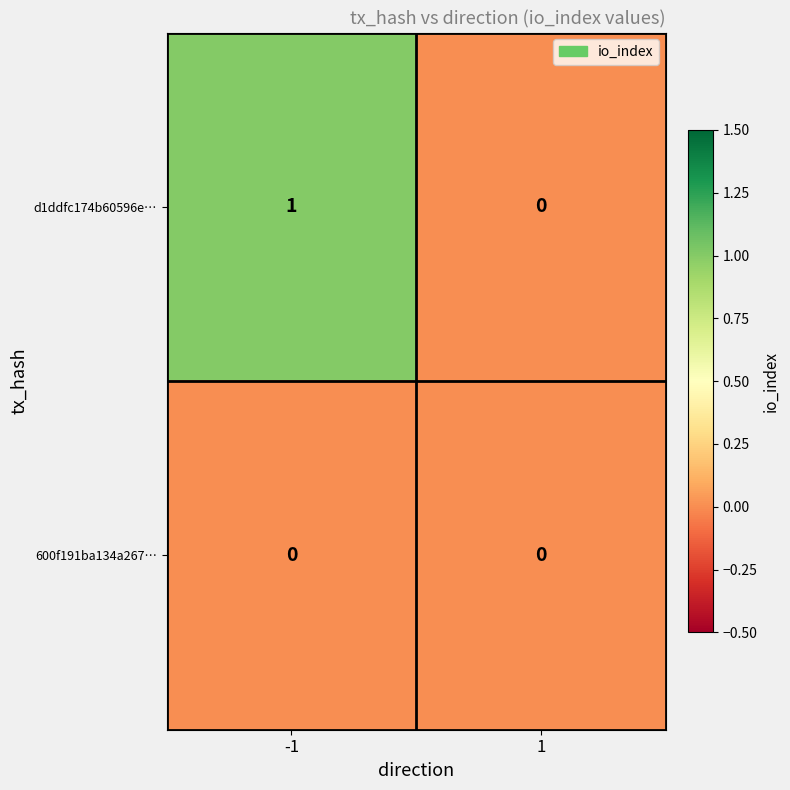

Which series changed the most between -1 and 1?

d1ddfc174b60596e…